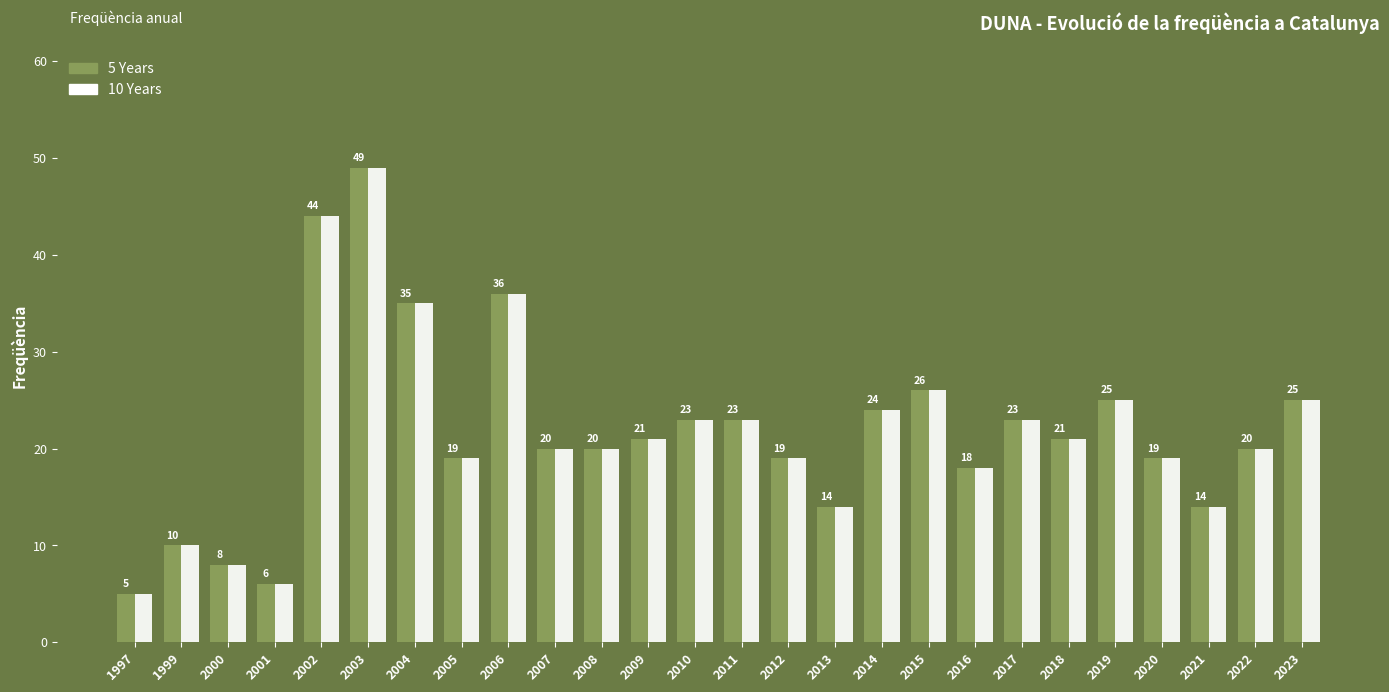

Reading right to left, extract all data points from this chart.

5 Years: 2023=25	2022=20	2021=14	2020=19	2019=25	2018=21	2017=23	2016=18	2015=26	2014=24	2013=14	2012=19	2011=23	2010=23	2009=21	2008=20	2007=20	2006=36	2005=19	2004=35	2003=49	2002=44	2001=6	2000=8	1999=10	1997=5
10 Years: 2023=25	2022=20	2021=14	2020=19	2019=25	2018=21	2017=23	2016=18	2015=26	2014=24	2013=14	2012=19	2011=23	2010=23	2009=21	2008=20	2007=20	2006=36	2005=19	2004=35	2003=49	2002=44	2001=6	2000=8	1999=10	1997=5